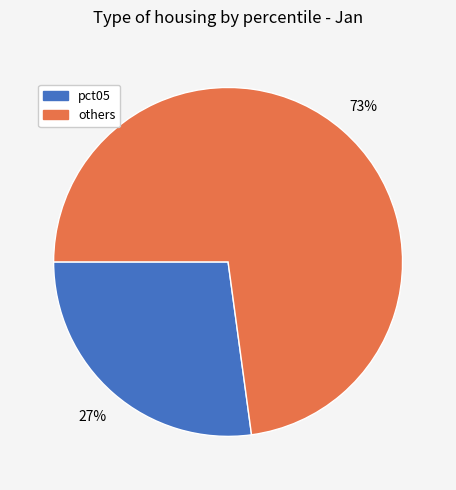

Between pct05 and others, which is larger?

others